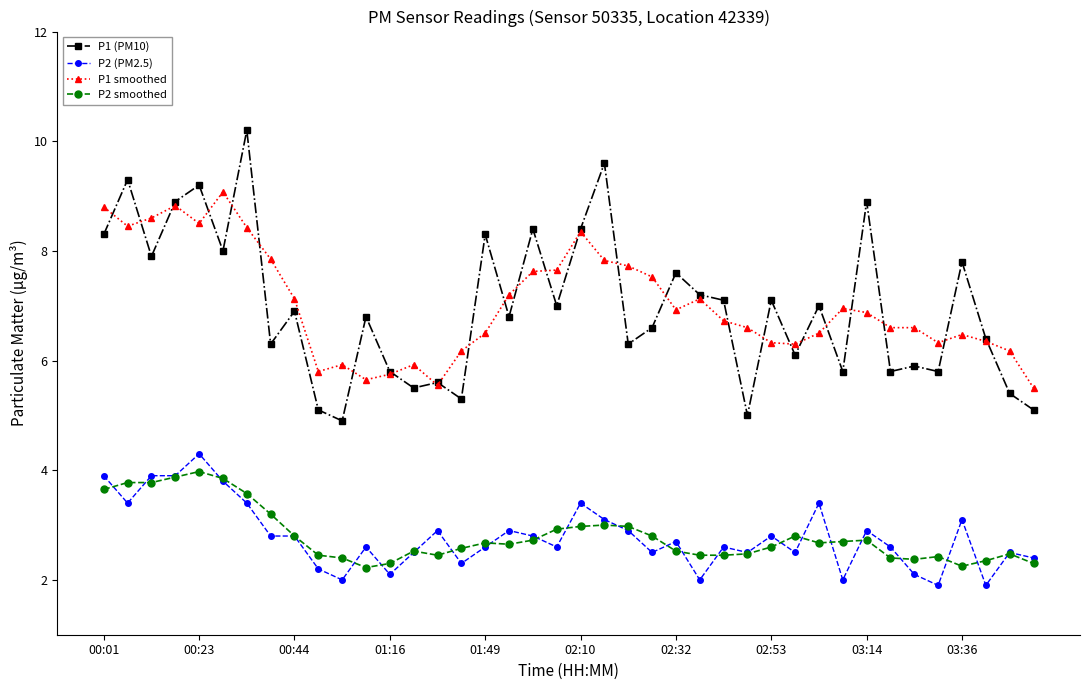

What is the highest value of the P1 smoothed series?

9.1